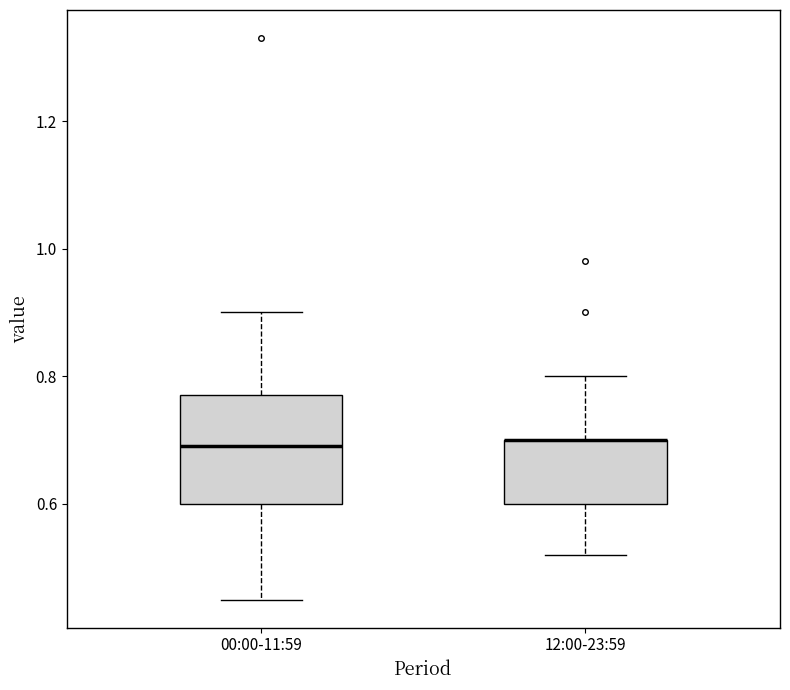

Comparing the boxes themselves (not the whiskers), which one is the tallest?

00:00-11:59